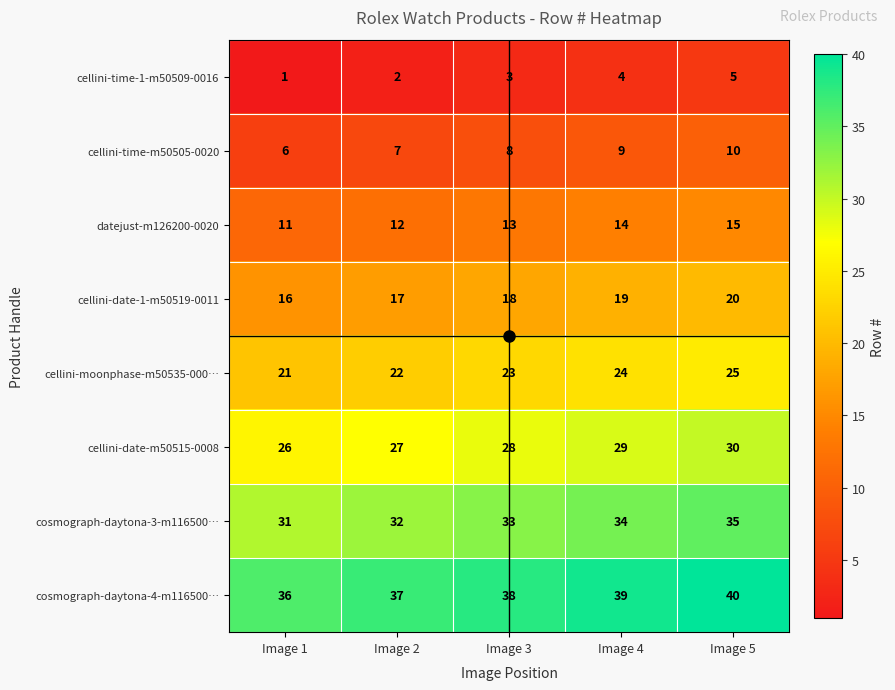

Rank the series at Image 2 from lowest to highest value.

cellini-time-1-m50509-0016, cellini-time-m50505-0020, datejust-m126200-0020, cellini-date-1-m50519-0011, cellini-moonphase-m50535-000…, cellini-date-m50515-0008, cosmograph-daytona-3-m116500…, cosmograph-daytona-4-m116500…